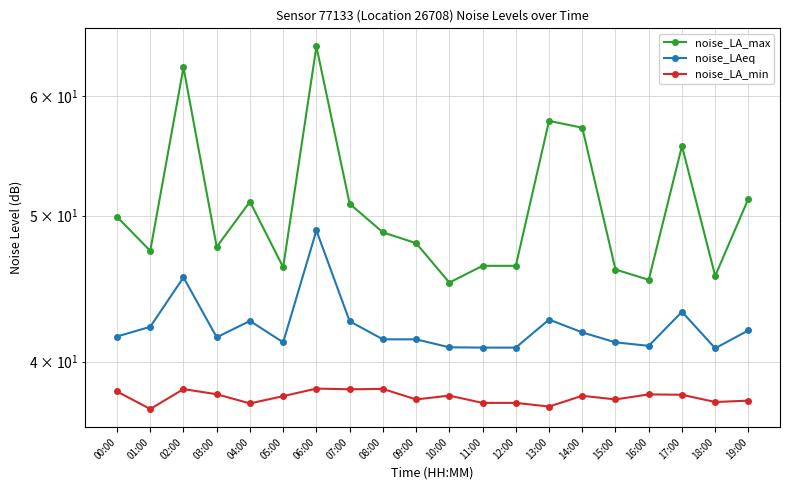

Is the value of noise_LA_max at 12:00 greater than the value of noise_LA_min at 11:00?

Yes